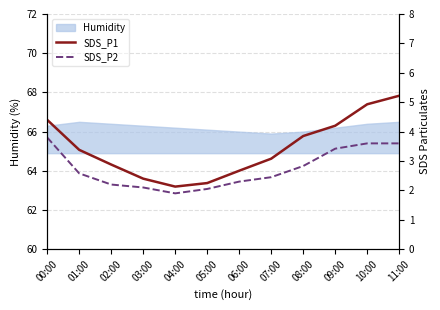

True or false: SDS_P1 and SDS_P2 intersect in this chart.

False